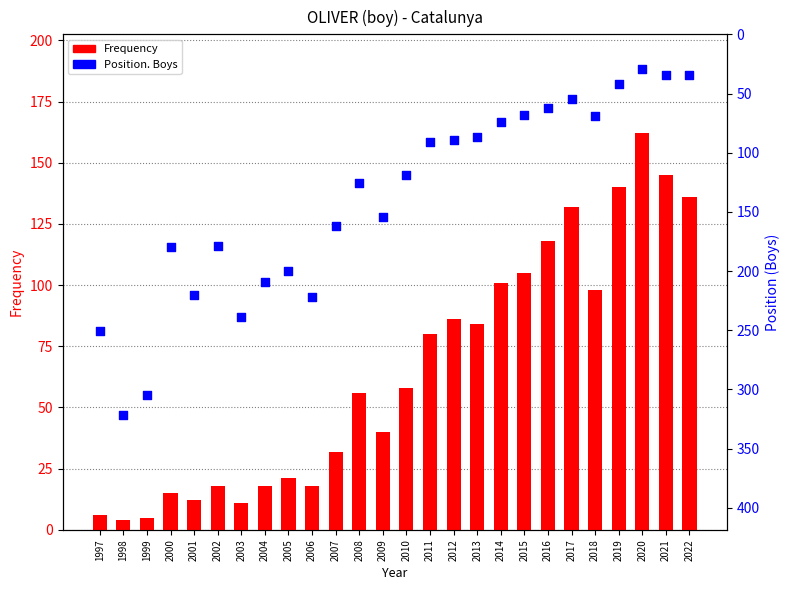

Which series has the largest total across all categories?

Position. Boys